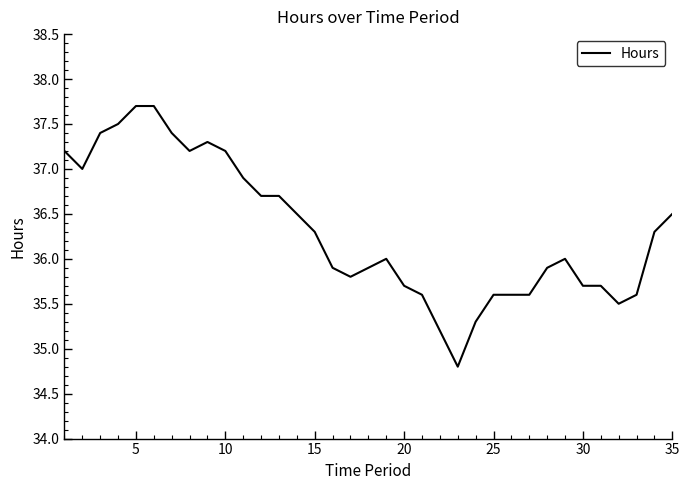

Reading left to right, list all the values displayed in this chart.

37.2	37.0	37.4	37.5	37.7	37.7	37.4	37.2	37.3	37.2	36.9	36.7	36.7	36.5	36.3	35.9	35.8	35.9	36.0	35.7	35.6	35.2	34.8	35.3	35.6	35.6	35.6	35.9	36.0	35.7	35.7	35.5	35.6	36.3	36.5